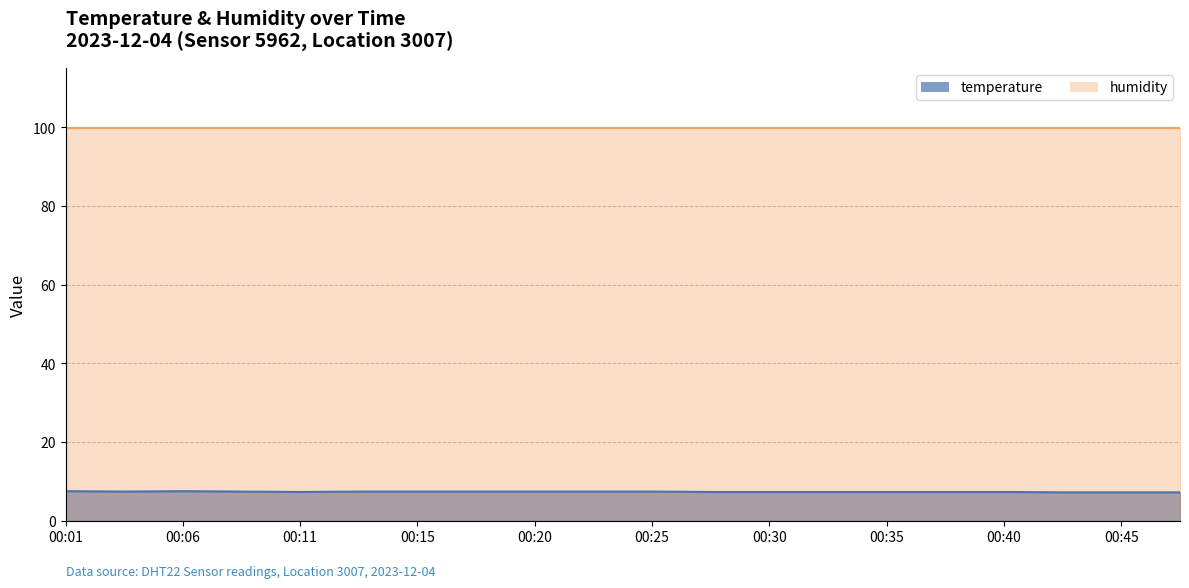

The value at 00:18 is 12.7. True or false?

False